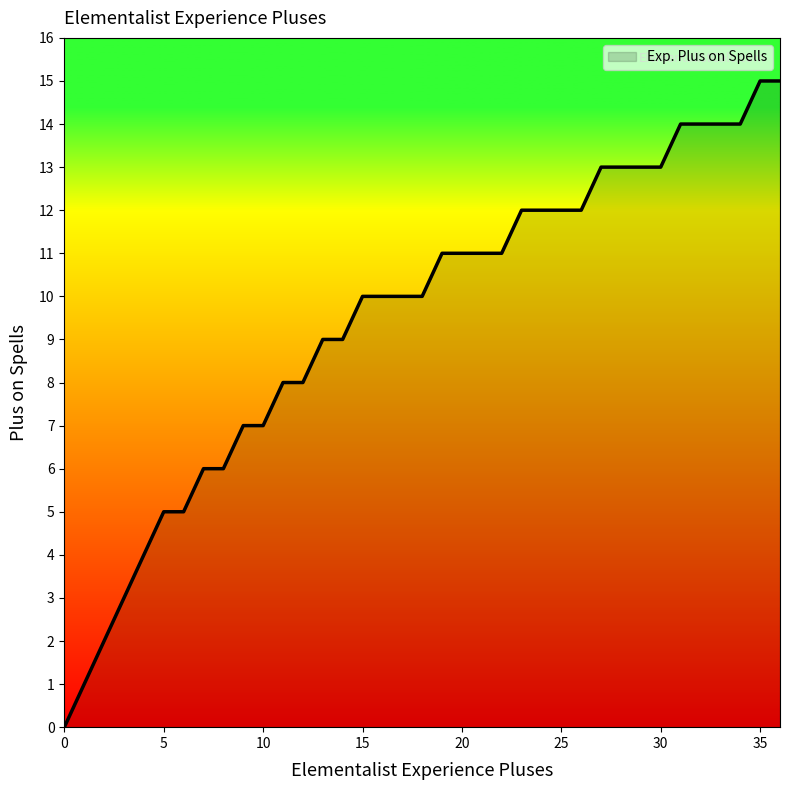

How many series are shown in this chart?

1